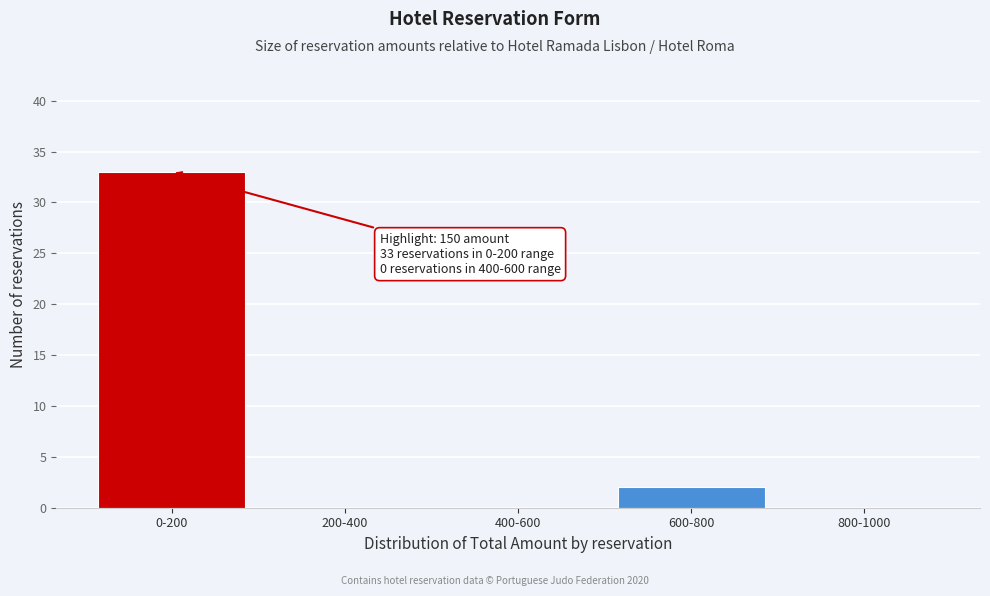

Reading left to right, extract all data points from this chart.

0-200=33	200-400=0	400-600=0	600-800=2	800-1000=0